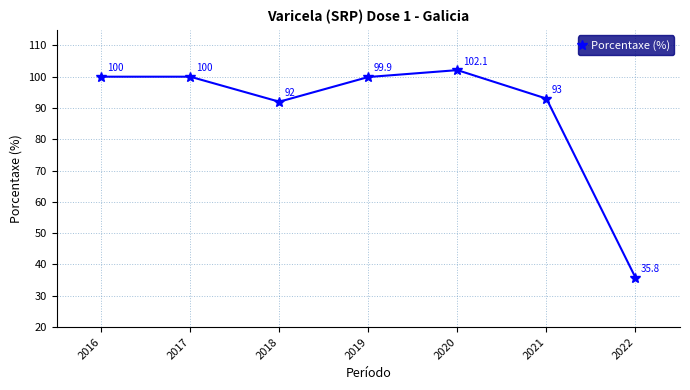

True or false: the data shows 100.0 at 2016.

True